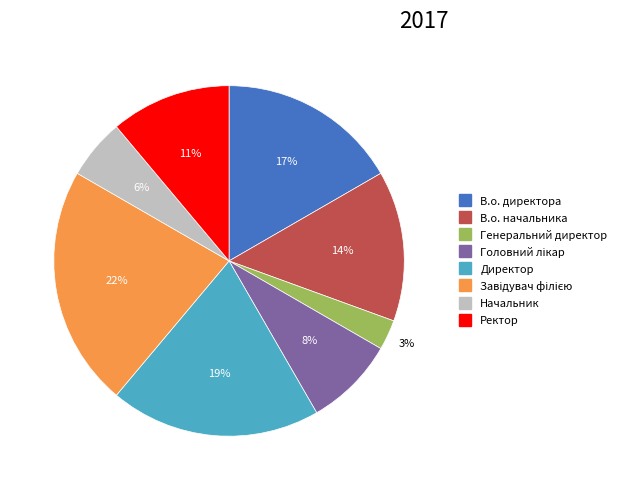

To the nearest percent, what is the difference between the largest and smallest slice percentages?

19%